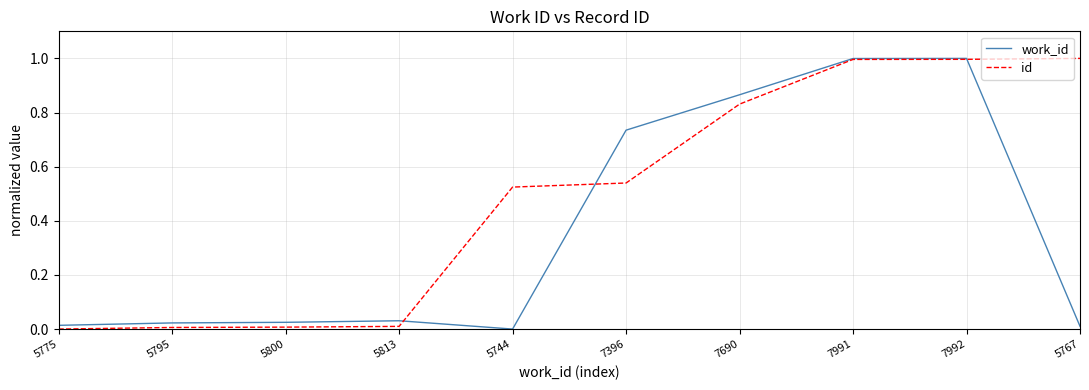

List the series in order of their overall mean, lowest first.

work_id, id